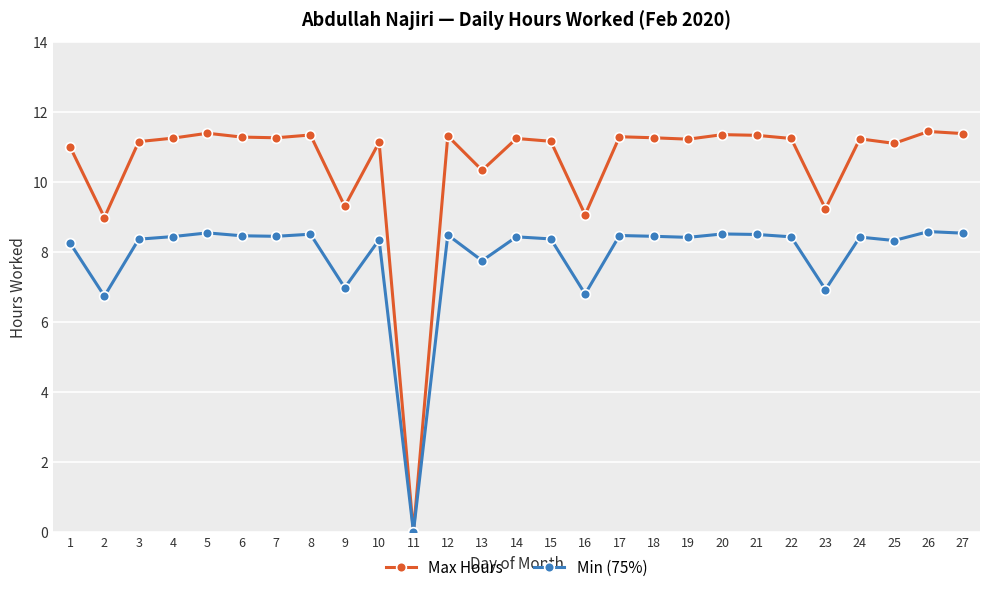

Which series changed the most between 11 and 18?

Max Hours